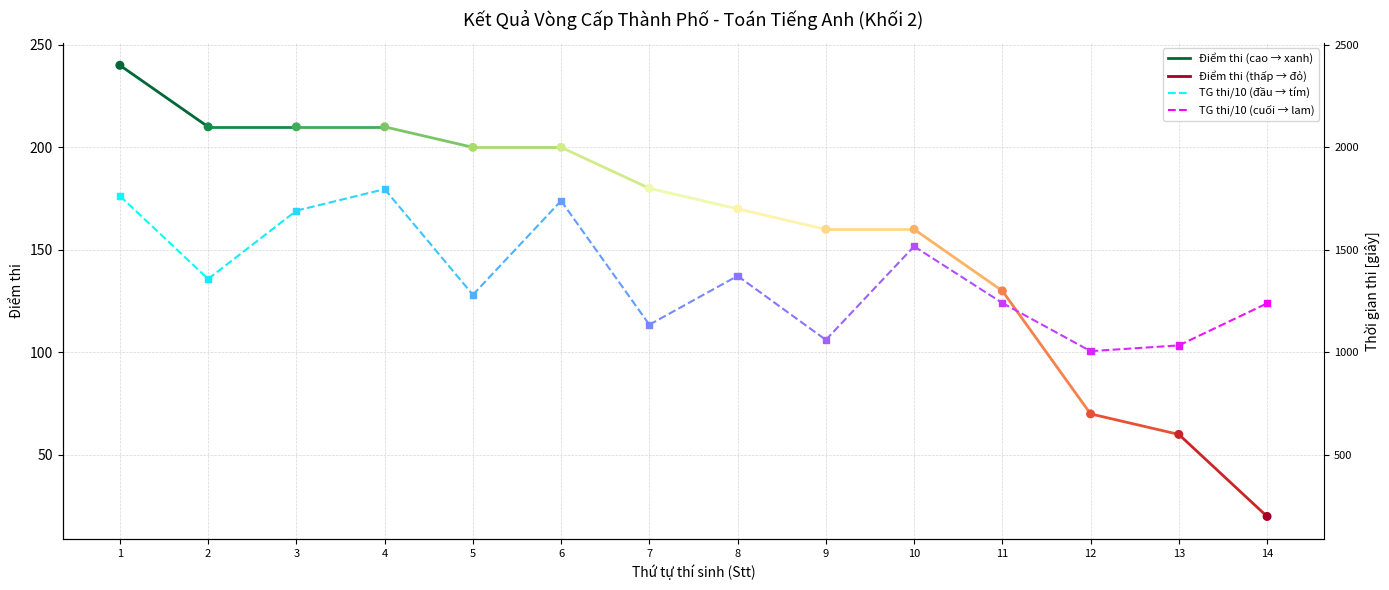

Is the value of TG thi/10 - NGUYỄN HOÀNG BẢO NGỌC at 2 greater than the value of Điểm thi - NGUYỄN HOÀNG BẢO NGỌC at 2?

No